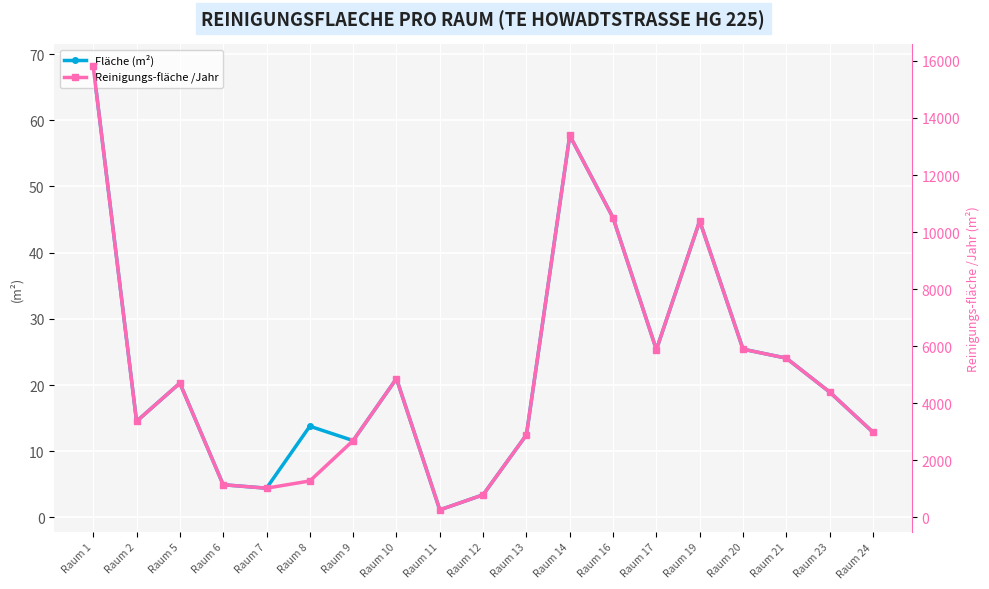

What is the sum of the Reinigungs-fläche /Jahr values at Raum 5 and Raum 24?

7693.1